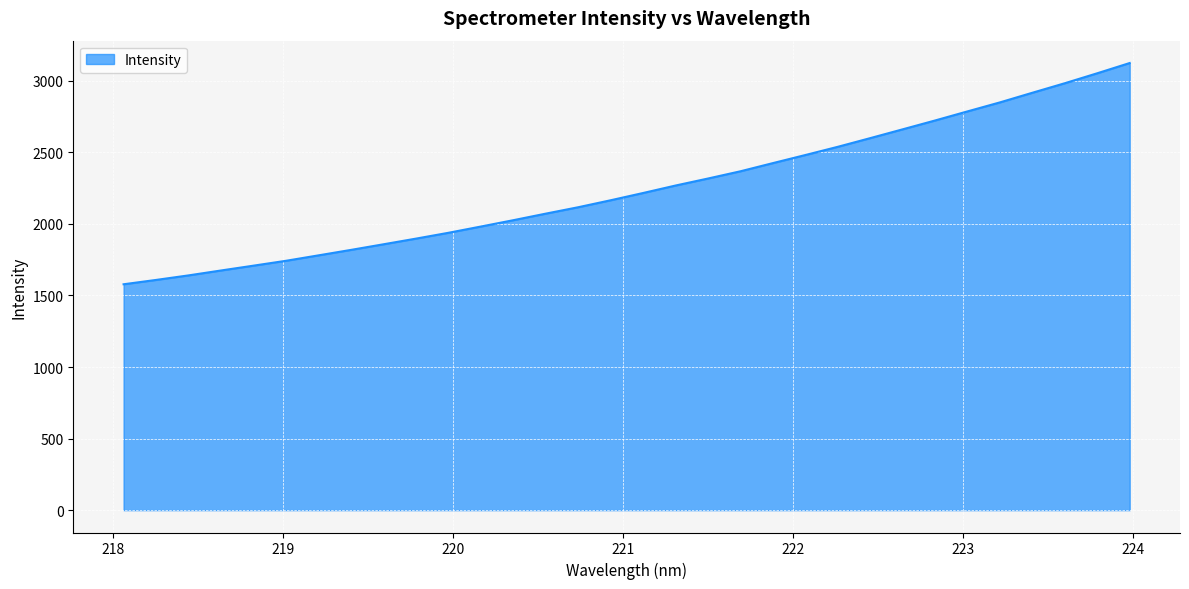

How many lines are shown in the chart?

1